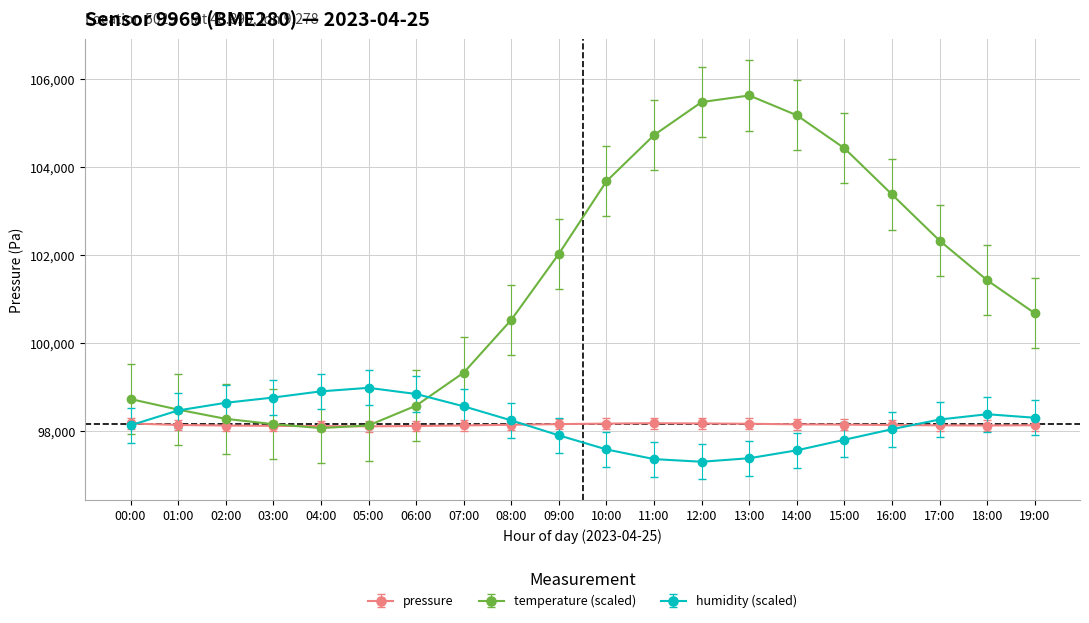

What is the total value across all series at 06:00?

295543.5